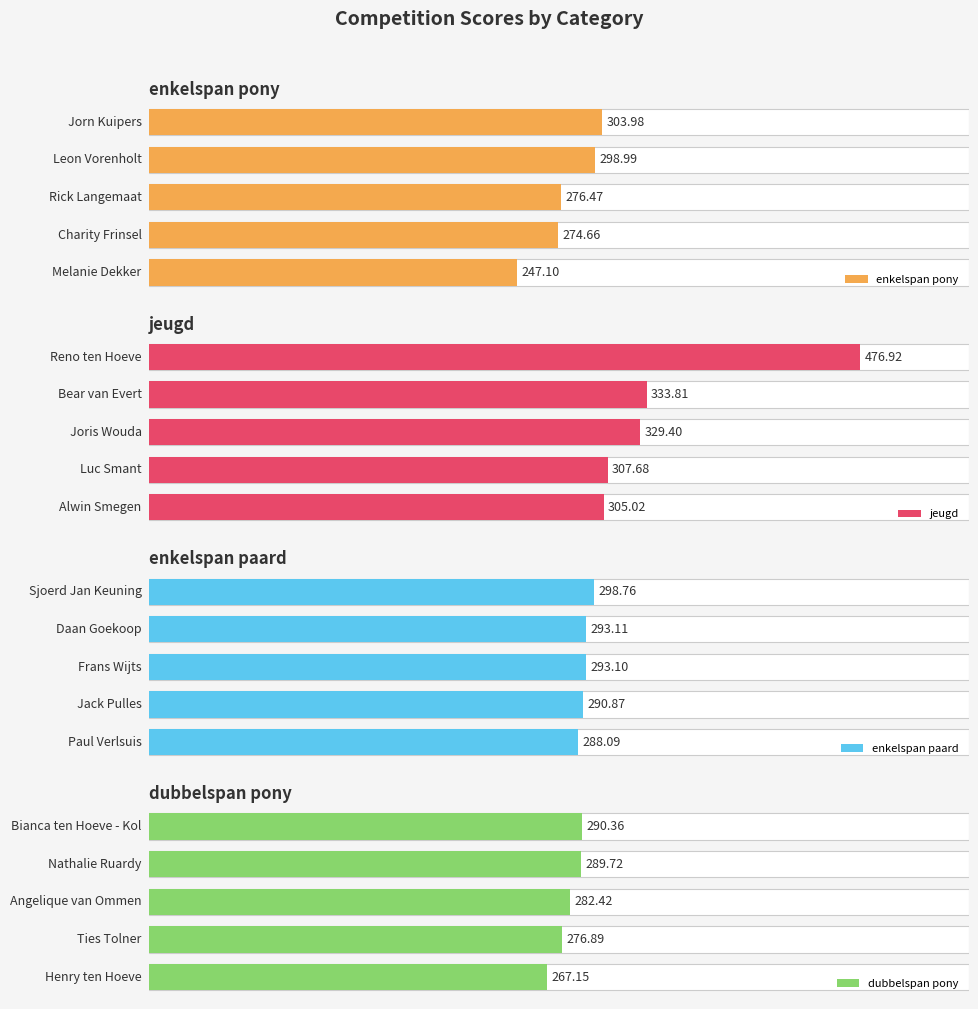

Are the bars grouped side by side (vs. stacked)?

Yes